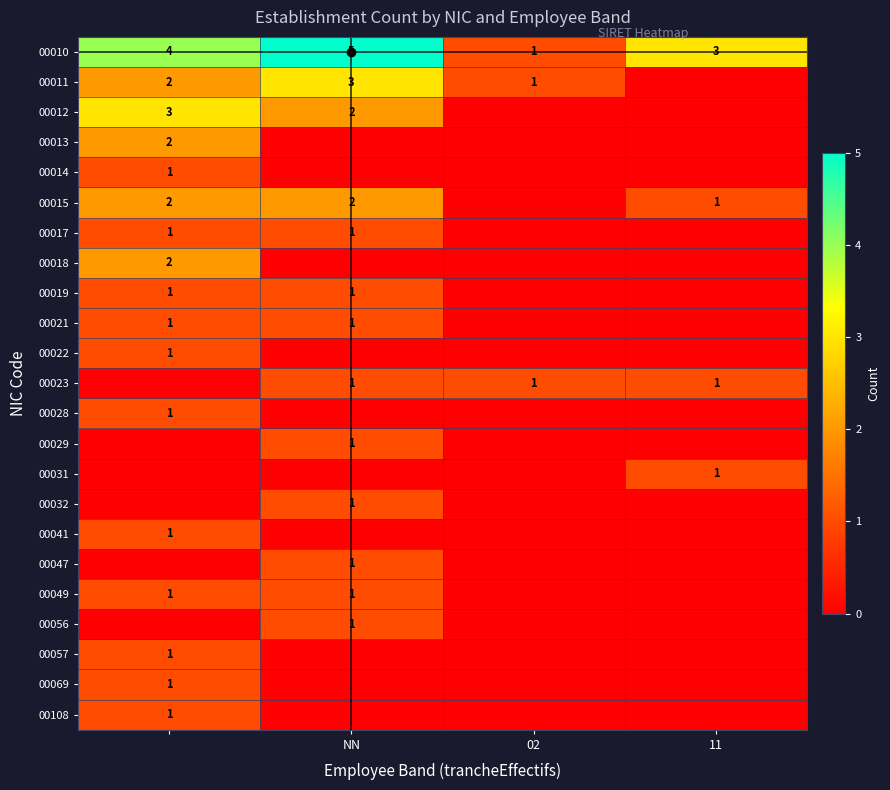

At how many categories does at least one series exceed 2?

3